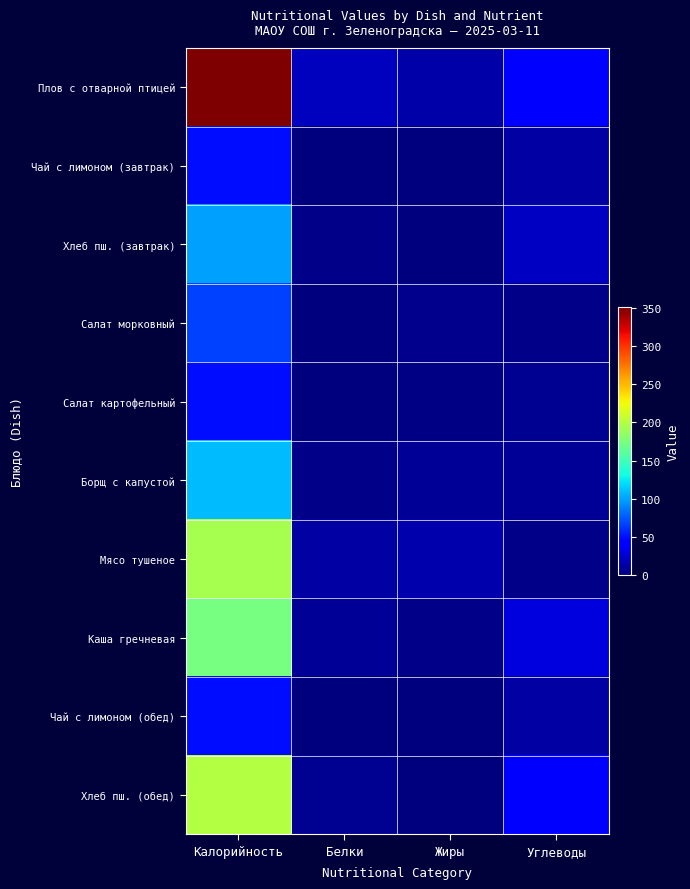

Which label corresponds to the smallest value in the chart?

Белки